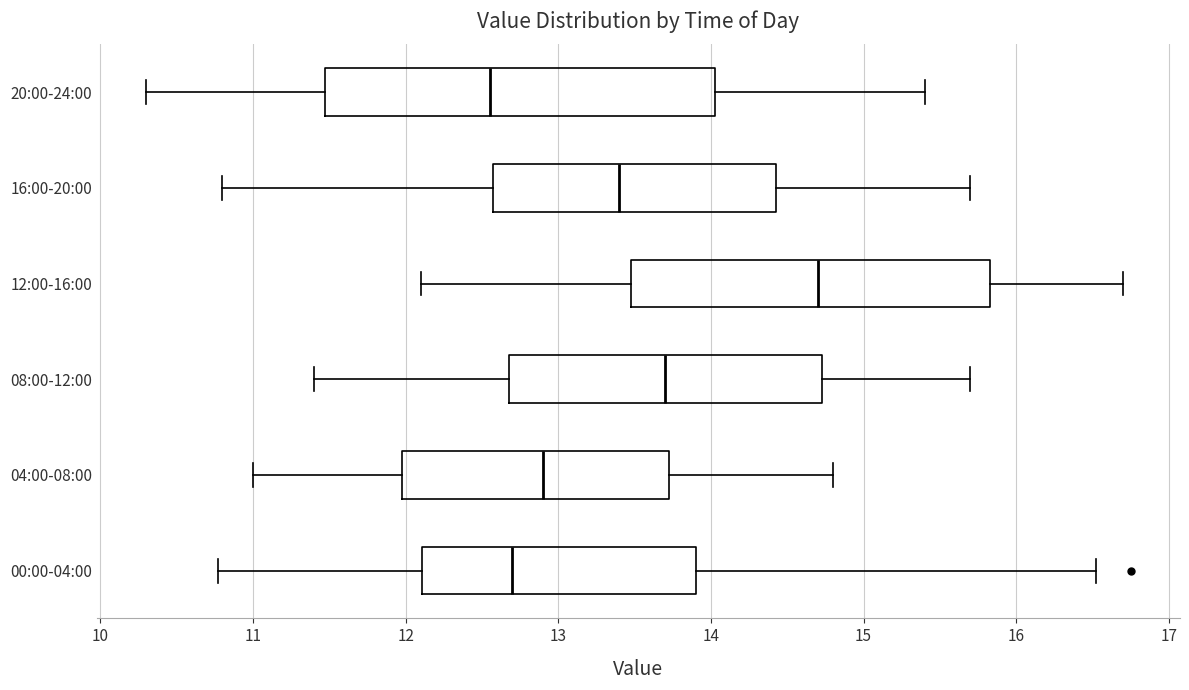

Reading bottom to top, read every box against the x-axis: the position of its median line, the range the box covers, and the ends of its whiskers. The values are not printed on the chart, so give them approximately, as read against the axis.

00:00-04:00: median 12.7, box 12.1 to 13.9, whiskers 10.8 to 16.5
04:00-08:00: median 12.9, box 12.0 to 13.7, whiskers 11.0 to 14.8
08:00-12:00: median 13.7, box 12.7 to 14.7, whiskers 11.4 to 15.7
12:00-16:00: median 14.7, box 13.5 to 15.8, whiskers 12.1 to 16.7
16:00-20:00: median 13.4, box 12.6 to 14.4, whiskers 10.8 to 15.7
20:00-24:00: median 12.6, box 11.5 to 14.0, whiskers 10.3 to 15.4